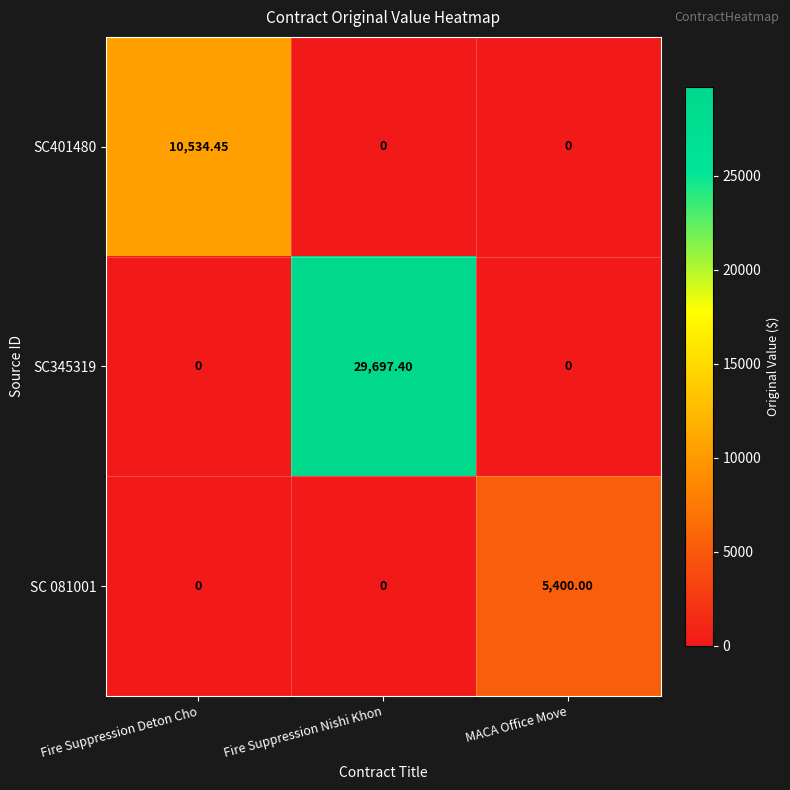

Which series has the largest total across all categories?

SC345319